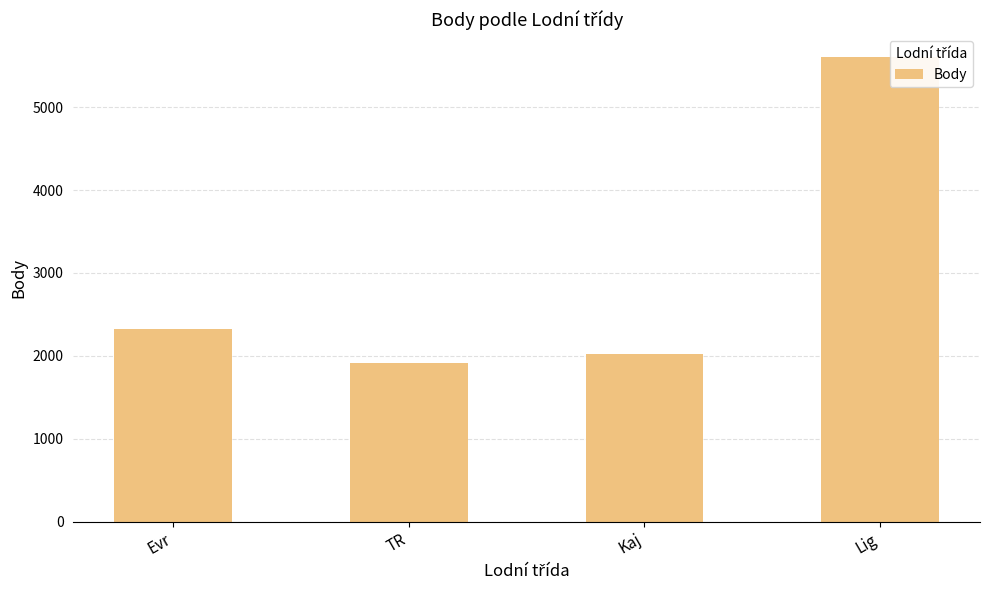

Read the value at TR, to the nearest 10.

1910